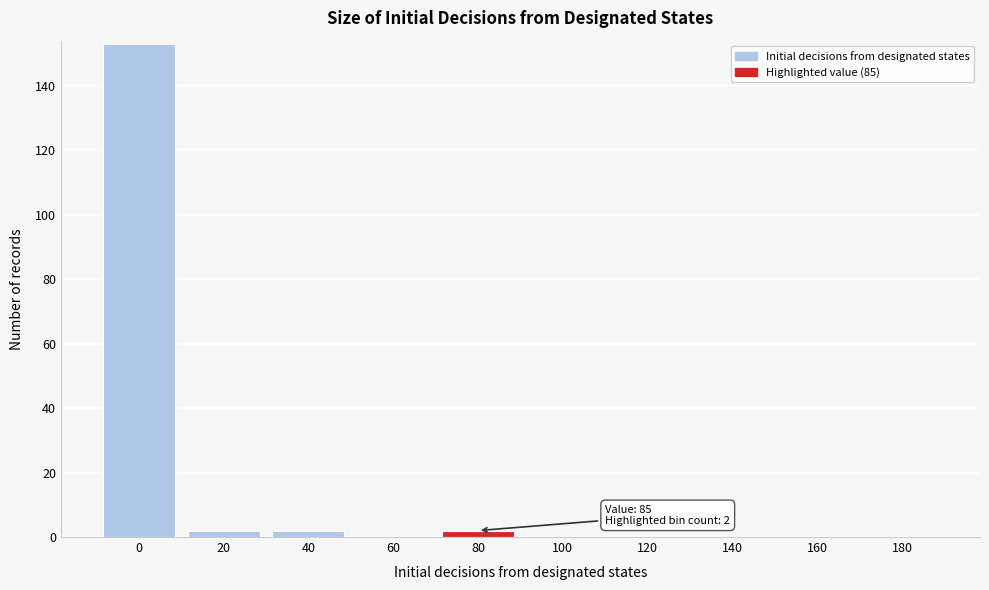

Reading left to right, transcribe all the data shown in this chart.

0=153	20=2	40=2	60=0	80=2	100=0	120=0	140=0	160=0	180=0